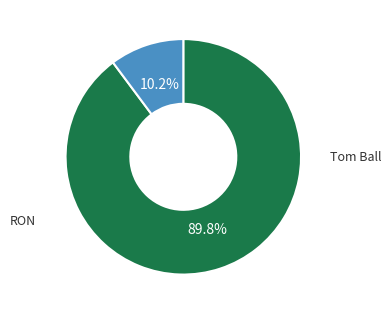

Is there any slice that represents more than half of the pie?

Yes